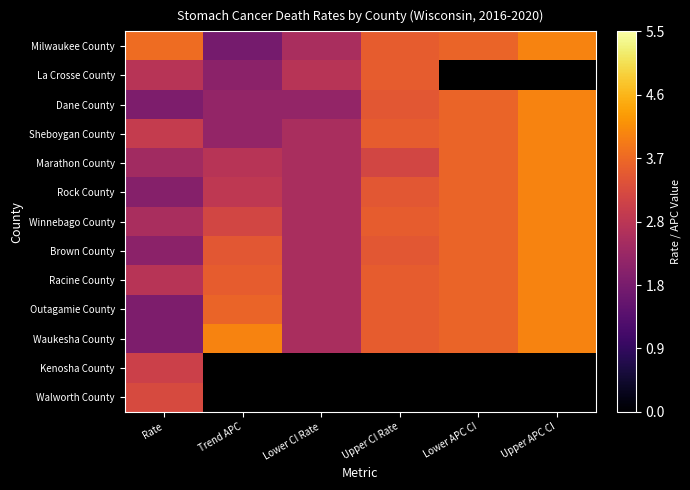

What is the difference between the Waukesha County values at Trend APC and Rate?

2.1